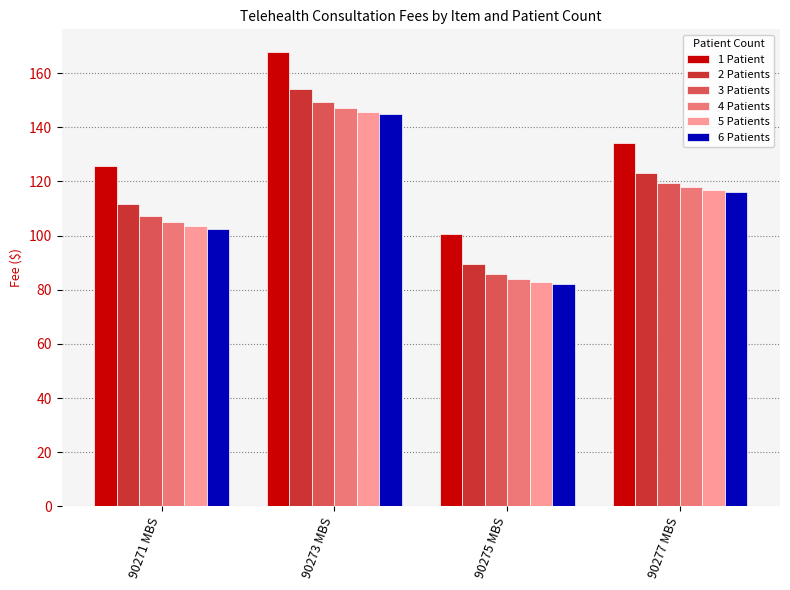

Which series changed the most between 90271 MBS and 90277 MBS?

6 Patients